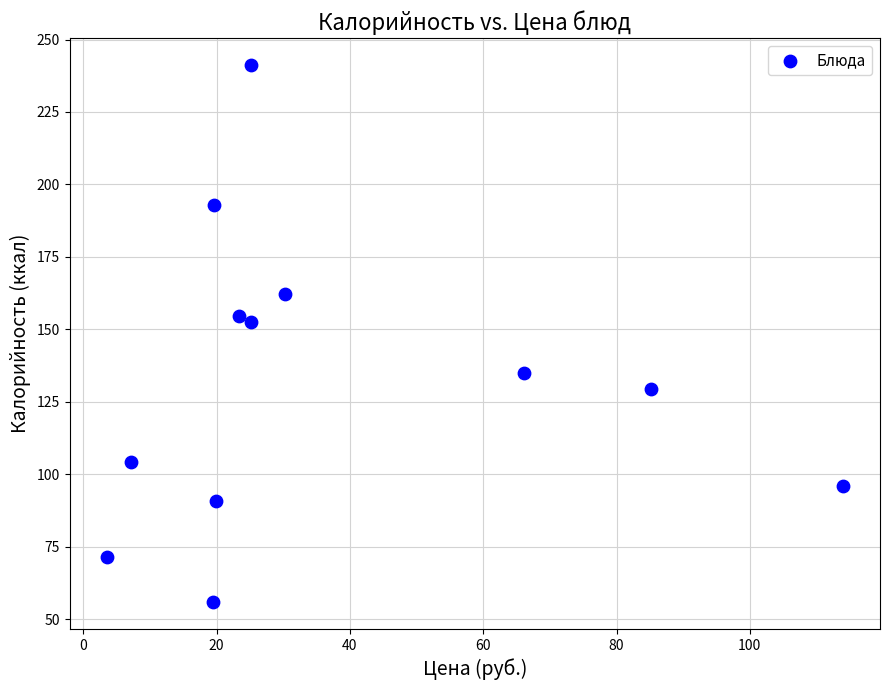

What is the range of X values (max minus min)?

110.5